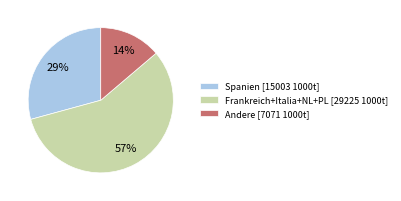

Between Frankreich+Italia+NL+PL [29225 1000t] and Andere [7071 1000t], which is larger?

Frankreich+Italia+NL+PL [29225 1000t]